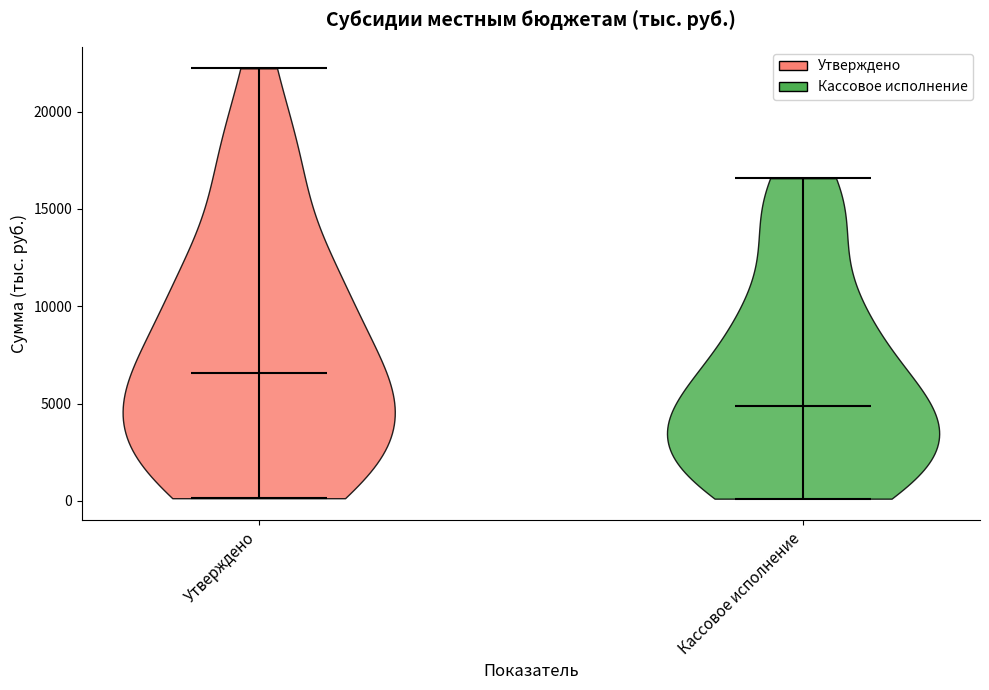

Which violin has the highest median line?

Утверждено